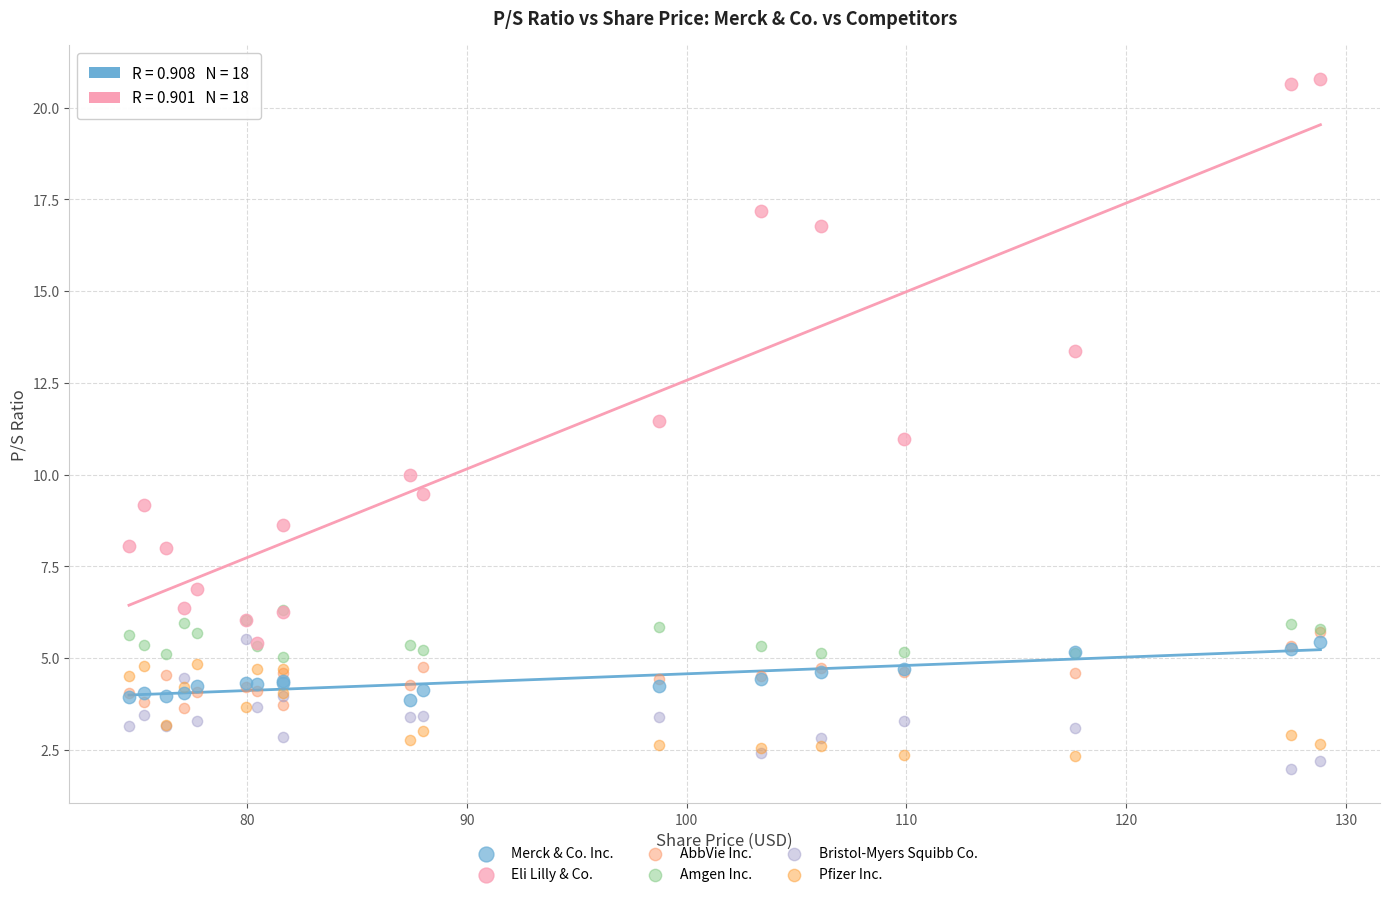

What are all the series names shown in the legend?

Merck & Co. Inc., Eli Lilly & Co., AbbVie Inc., Amgen Inc., Bristol-Myers Squibb Co., Pfizer Inc.